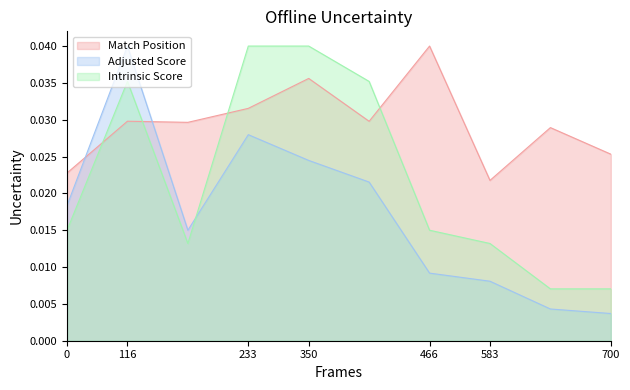

Where is Adjusted Score nearest to the value 0?

700